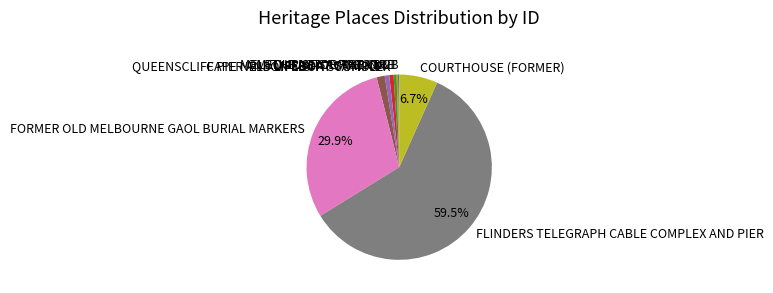

Which slice is the largest?

FLINDERS TELEGRAPH CABLE COMPLEX AND PIER